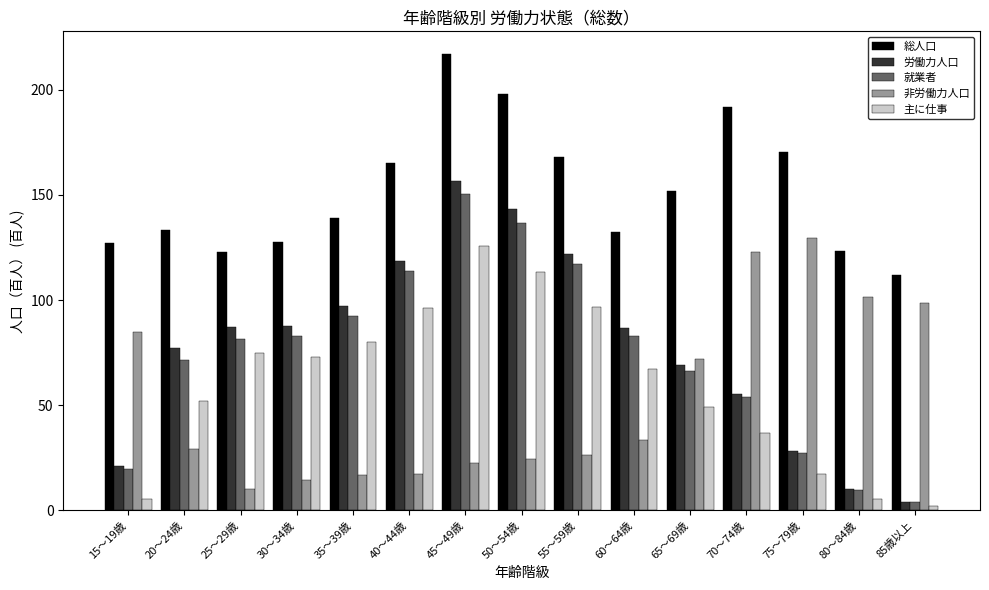

What is the average value of the 労働力人口 series?

77.6